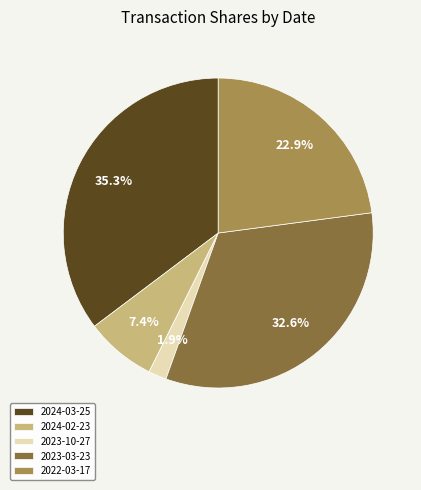

Combined, do 2024-02-23 and 2023-03-23 account for over 50%?

No